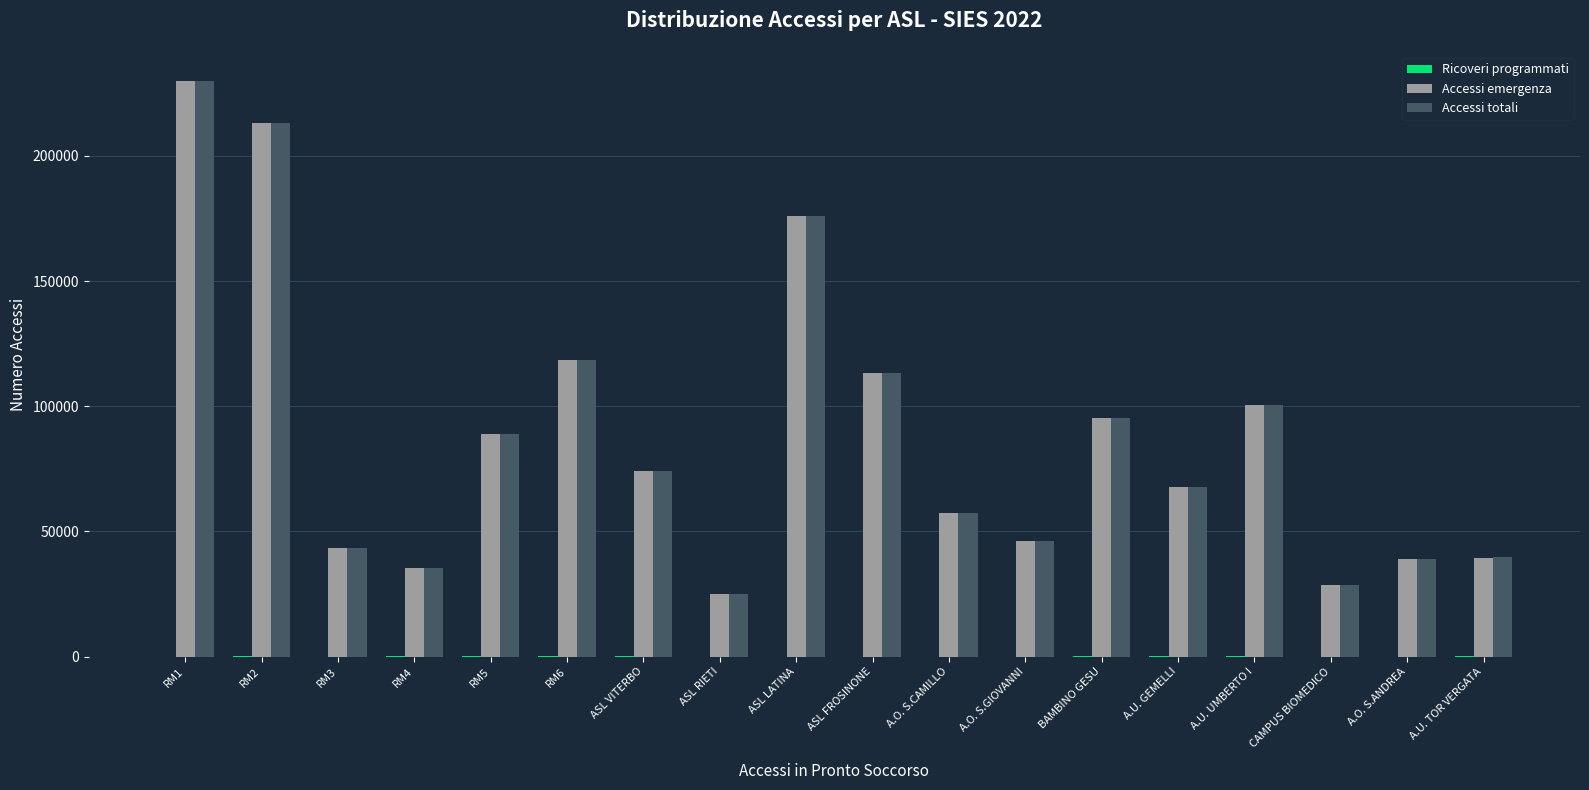

Count the number of categories in the chart.

18